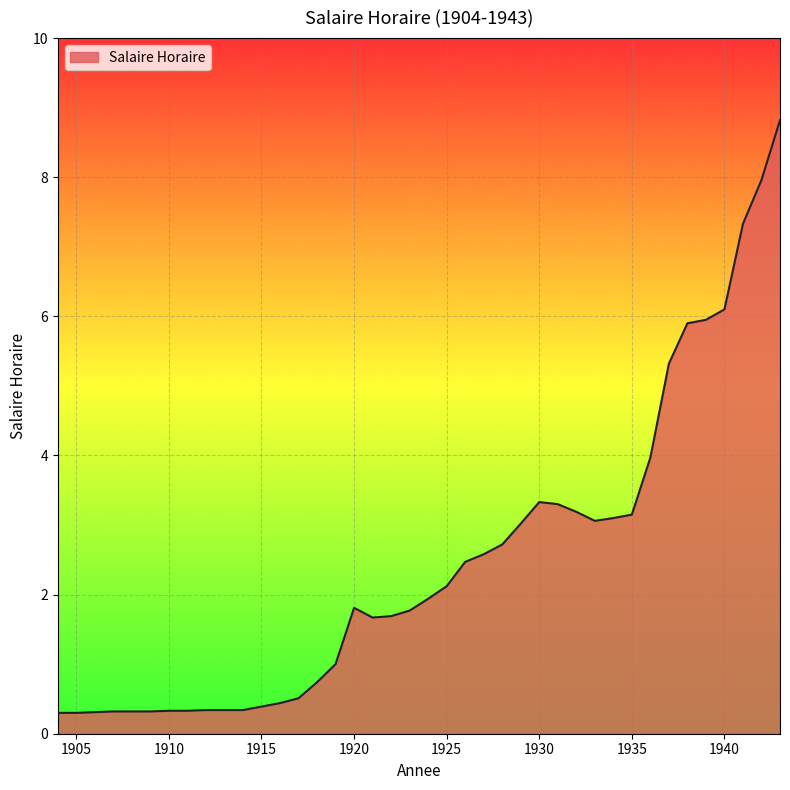

What is the minimum value shown in the chart?

0.3